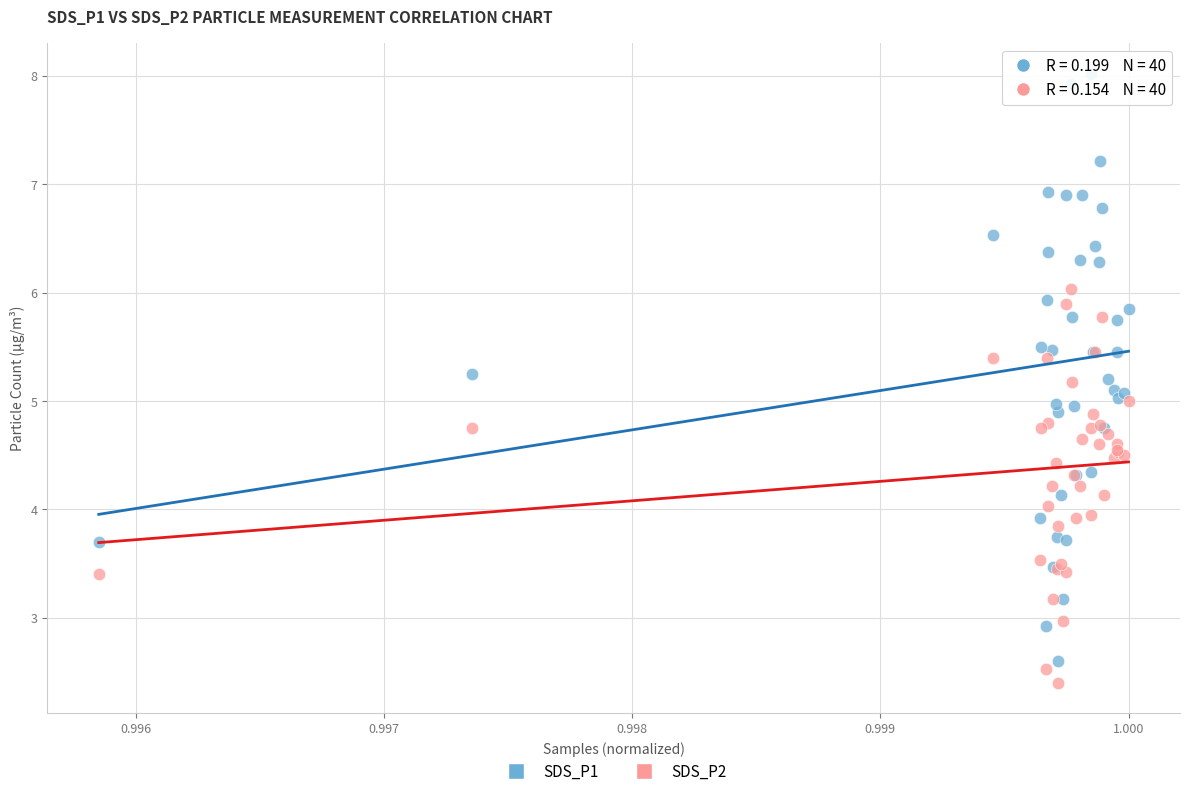

Which series contains the lowest Y value?

SDS_P2